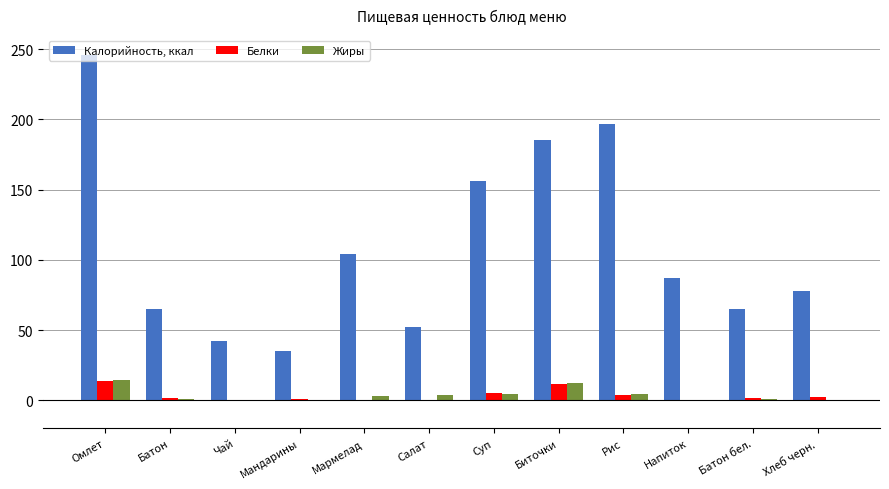

What is the total value across all series at Биточки?

208.7